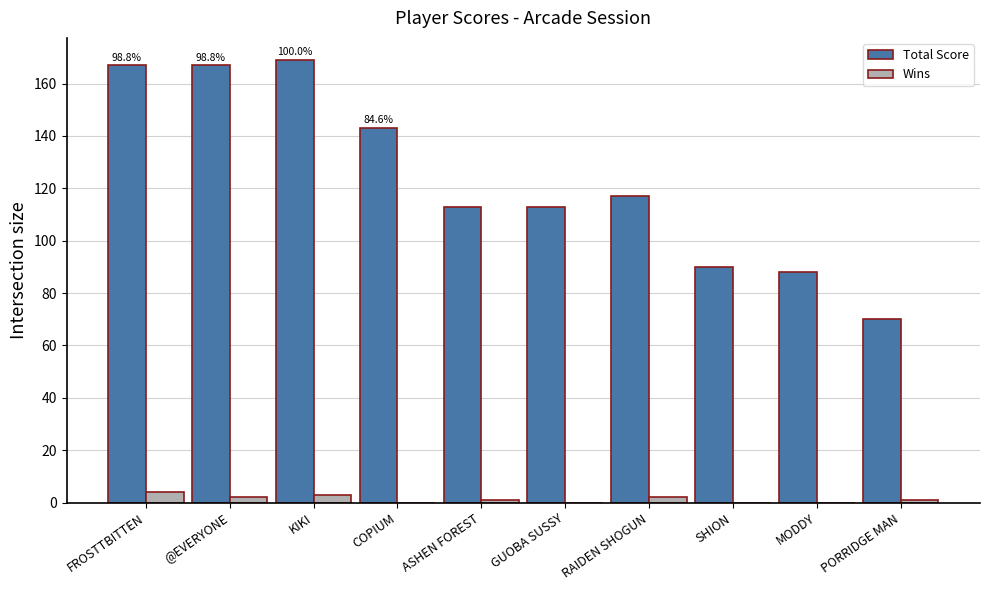

Which series changed the most between KIKI and MODDY?

Total Score